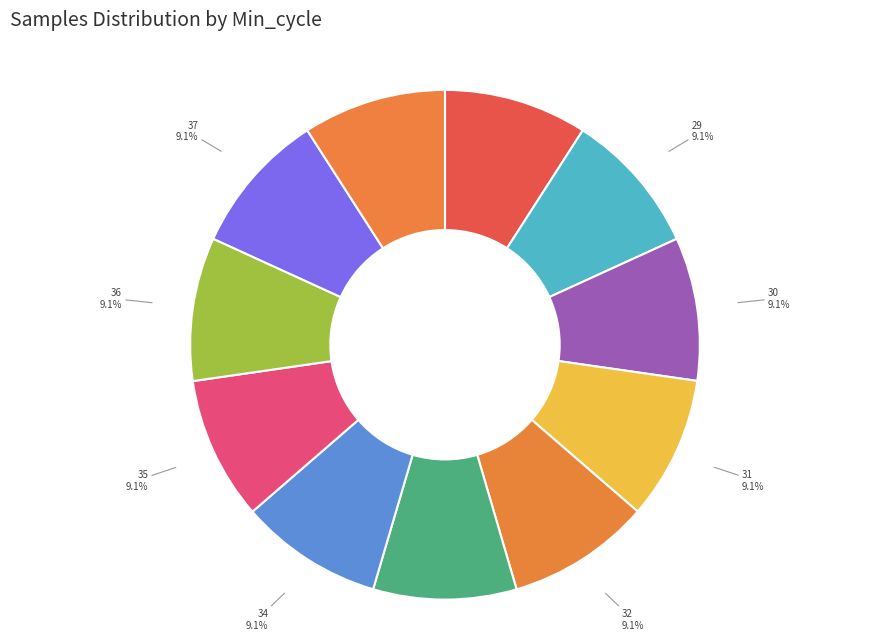

What percentage is NOT represented by 37?

90.9%